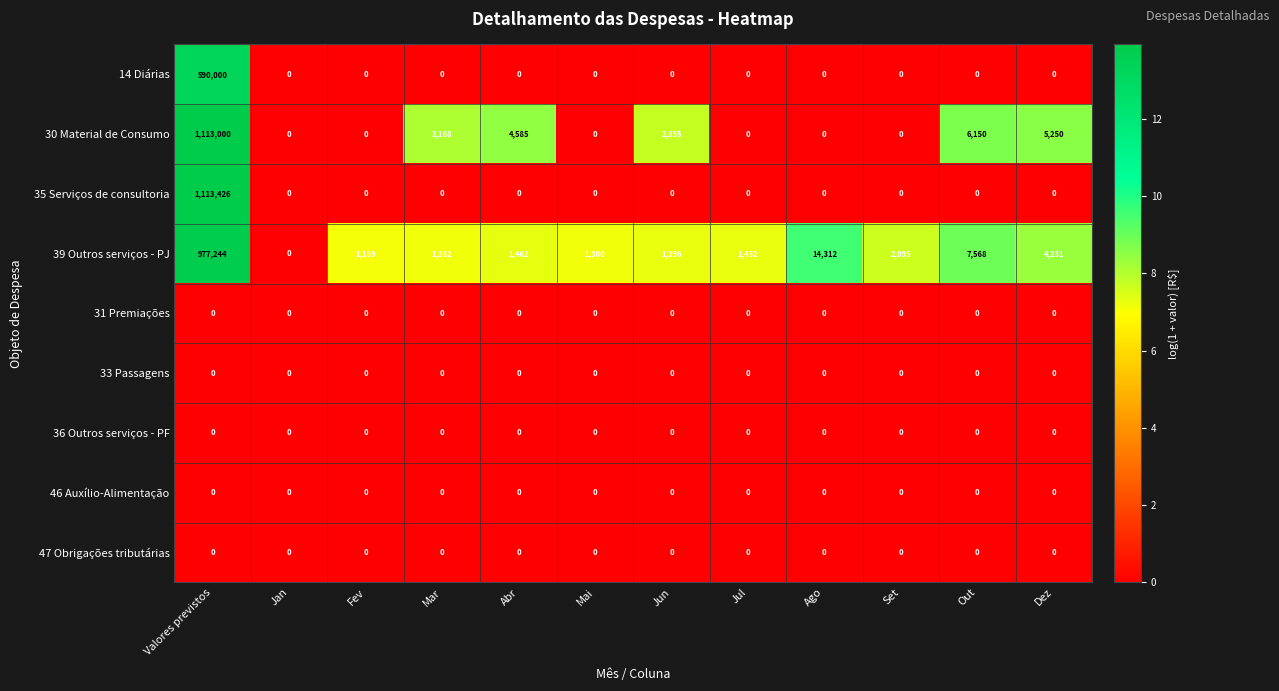

Between Jan and Dez, which series saw the biggest shift?

30 Material de Consumo